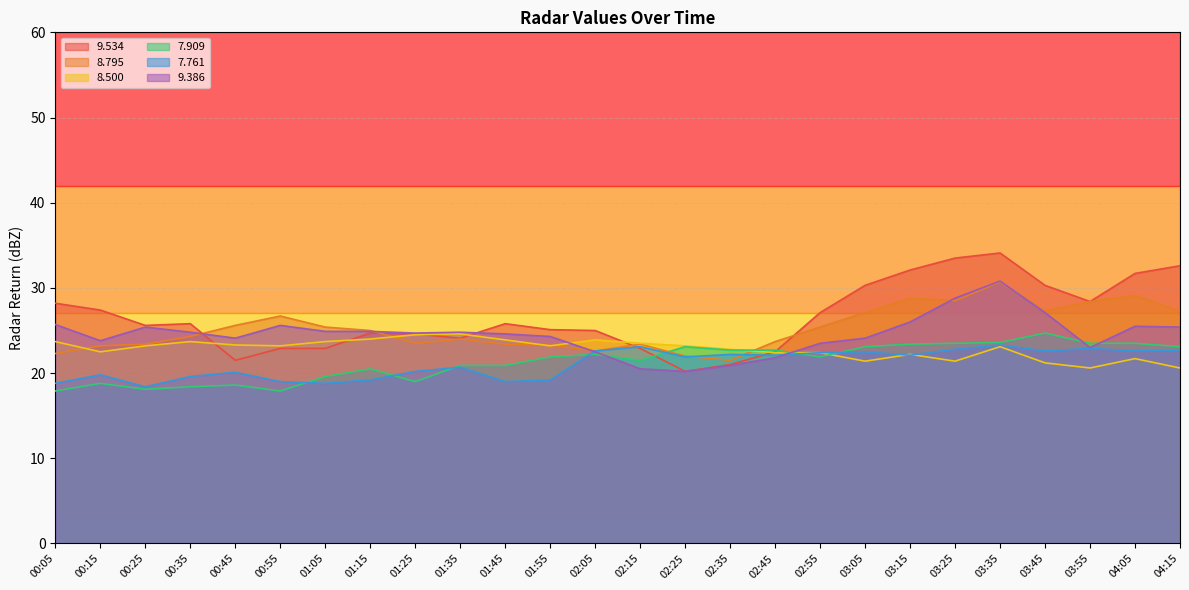

How many values in the   8.795 series exceed 25?

12